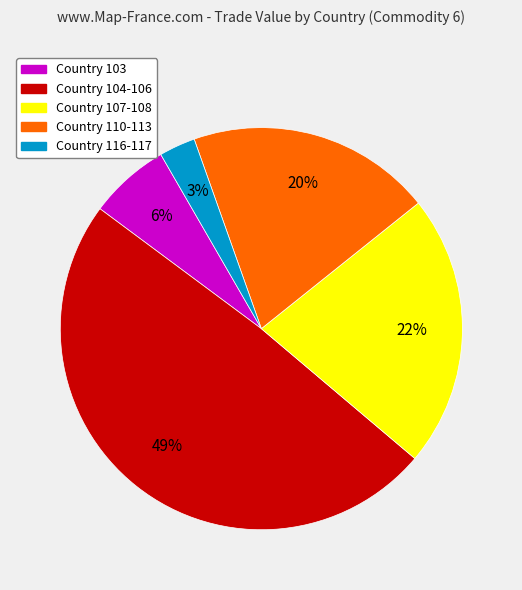

Count the number of slices in the pie.

5